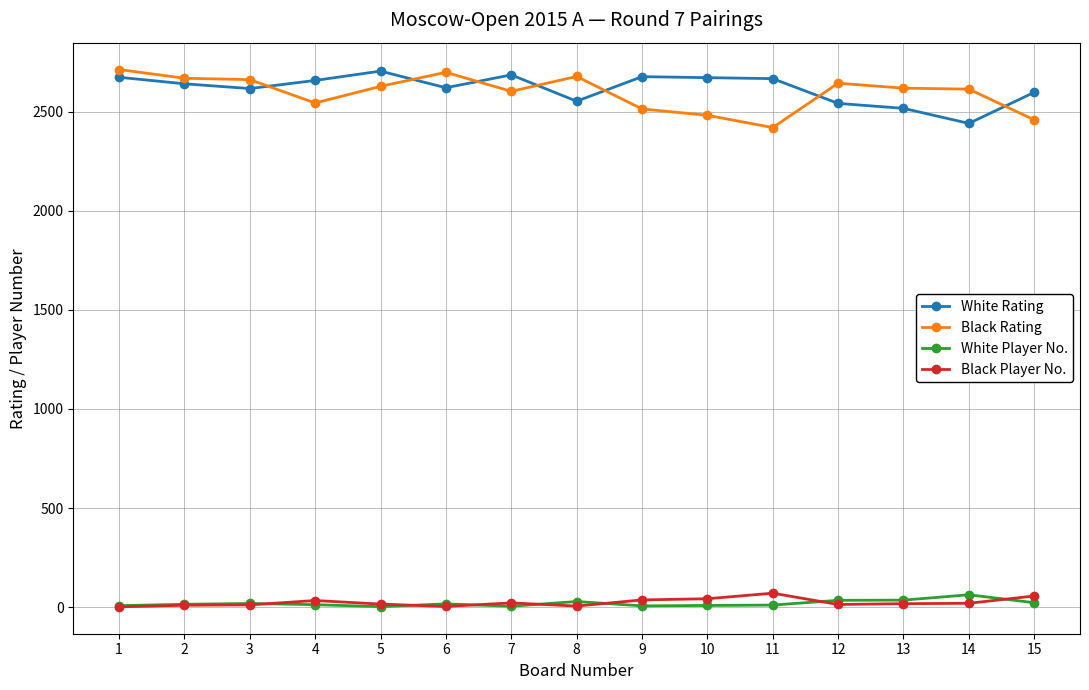

True or false: Black Rating and White Player No. intersect in this chart.

False